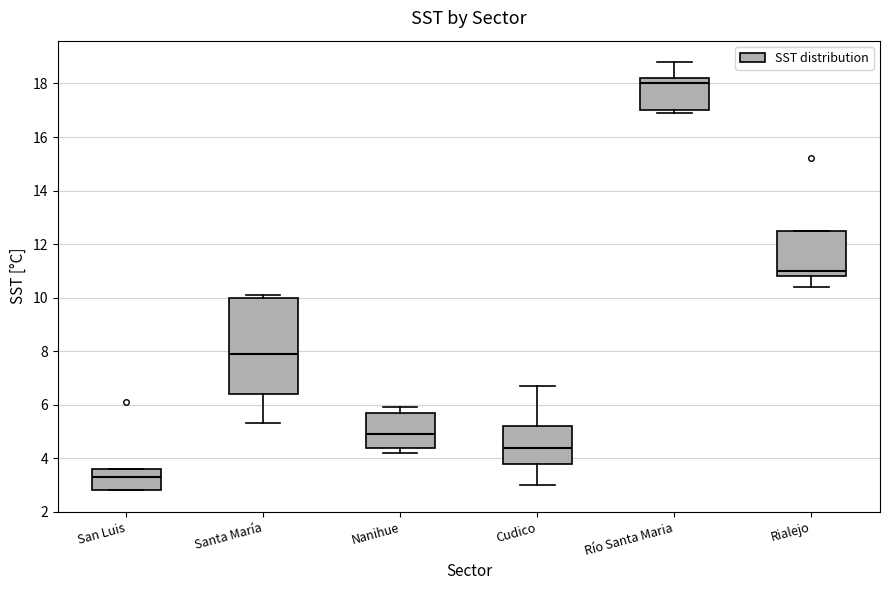

Reading left to right, transcribe this box plot: for each box, give where its median line is, the range the box spans, and where its two whiskers end, as read against the y-axis. The values are not printed on the chart, so give them approximately, as read against the axis.

San Luis: median 3.4, box 2.8 to 3.6, whiskers 2.8 to 3.6
Santa María: median 8.0, box 6.4 to 10.0, whiskers 5.4 to 10.2
Nanihue: median 5.0, box 4.4 to 5.8, whiskers 4.2 to 6.0
Cudico: median 4.4, box 3.8 to 5.2, whiskers 3.0 to 6.8
Río Santa Maria: median 18.0, box 17.0 to 18.2, whiskers 17.0 (just below the box's lower edge) to 18.8
Rialejo: median 11.0, box 10.8 to 12.6, whiskers 10.4 to 12.6